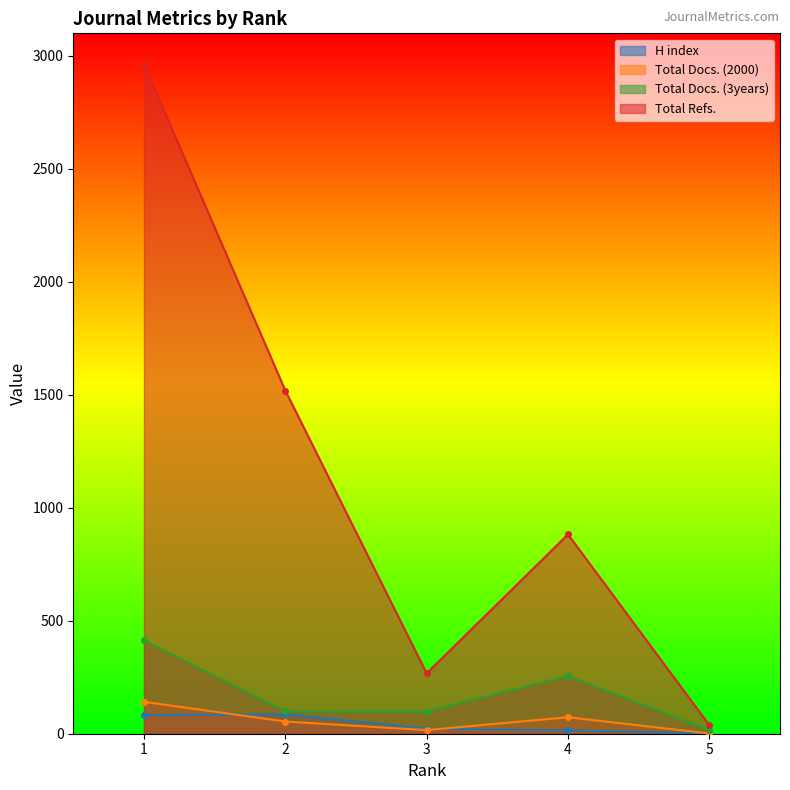

List the series in order of their peak value, highest first.

Total Refs., Total Docs. (3years), Total Docs. (2000), H index